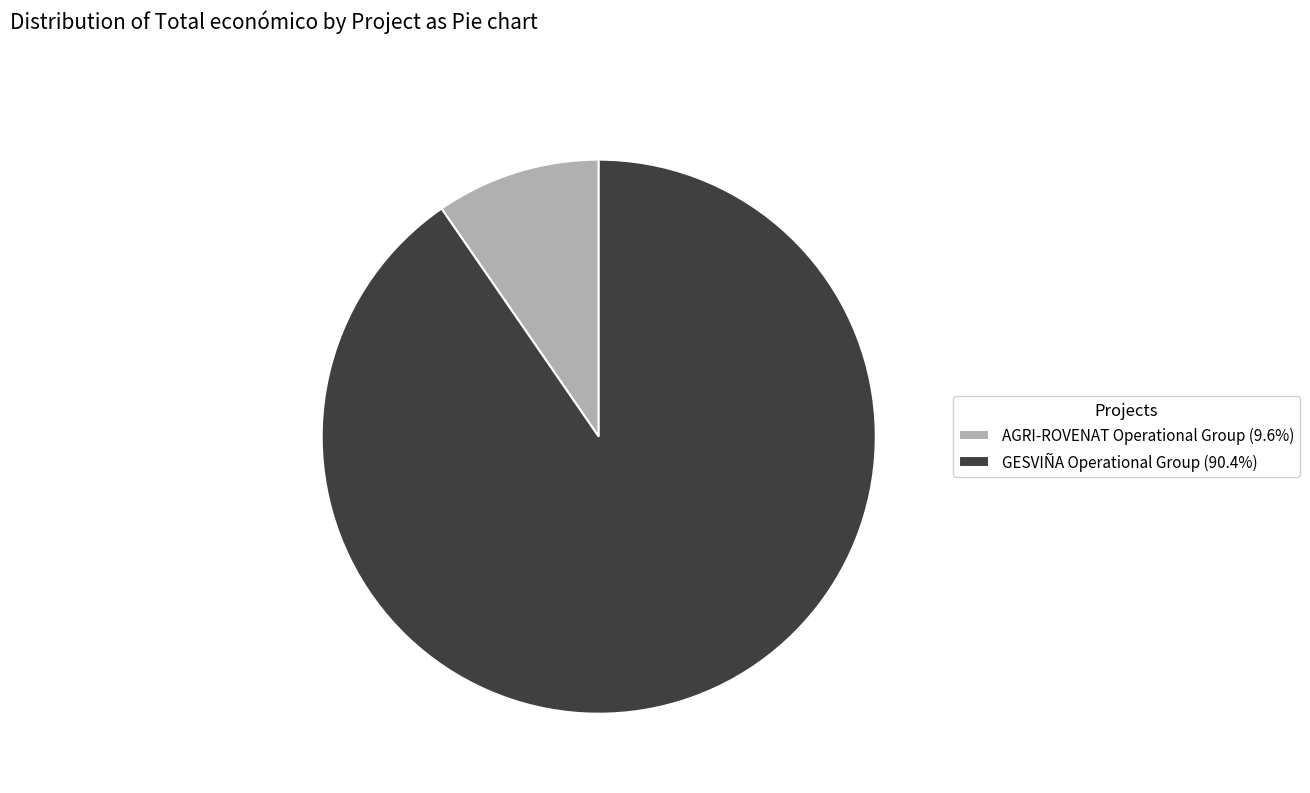

Is there a majority slice in this chart?

Yes